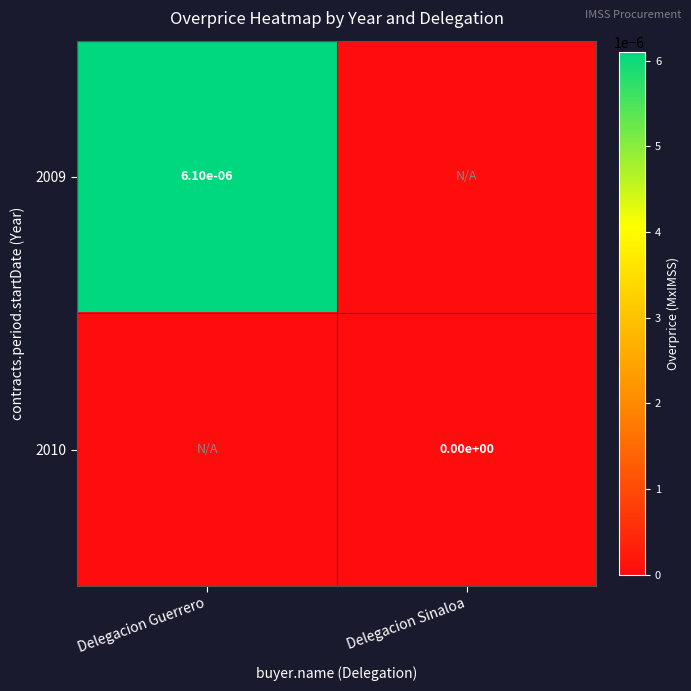

The value of 2009 at Delegacion Guerrero is 0.0. True or false?

True